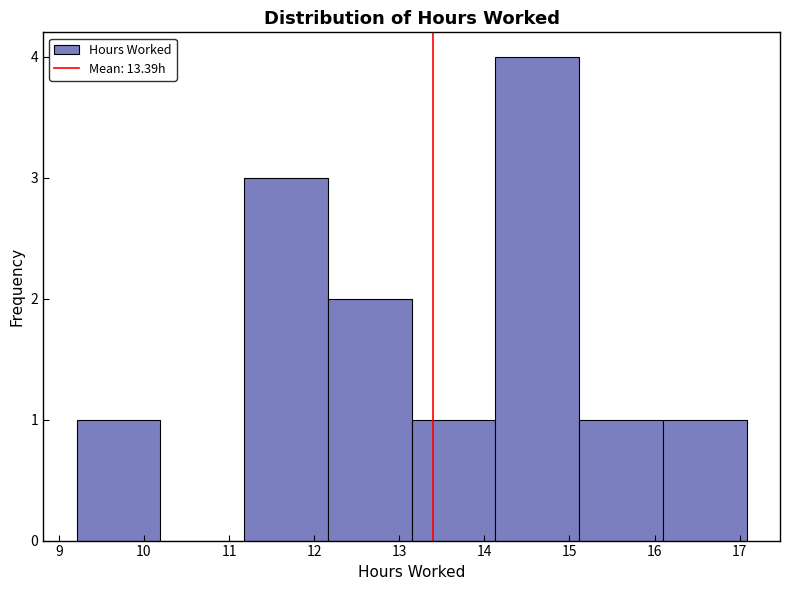

How tall is the bar that spans 13.1 to 14.1 on the x-axis? Neither the bar edges nor the heights are printed on the chart, so give them approximately, as read against the axes.

1